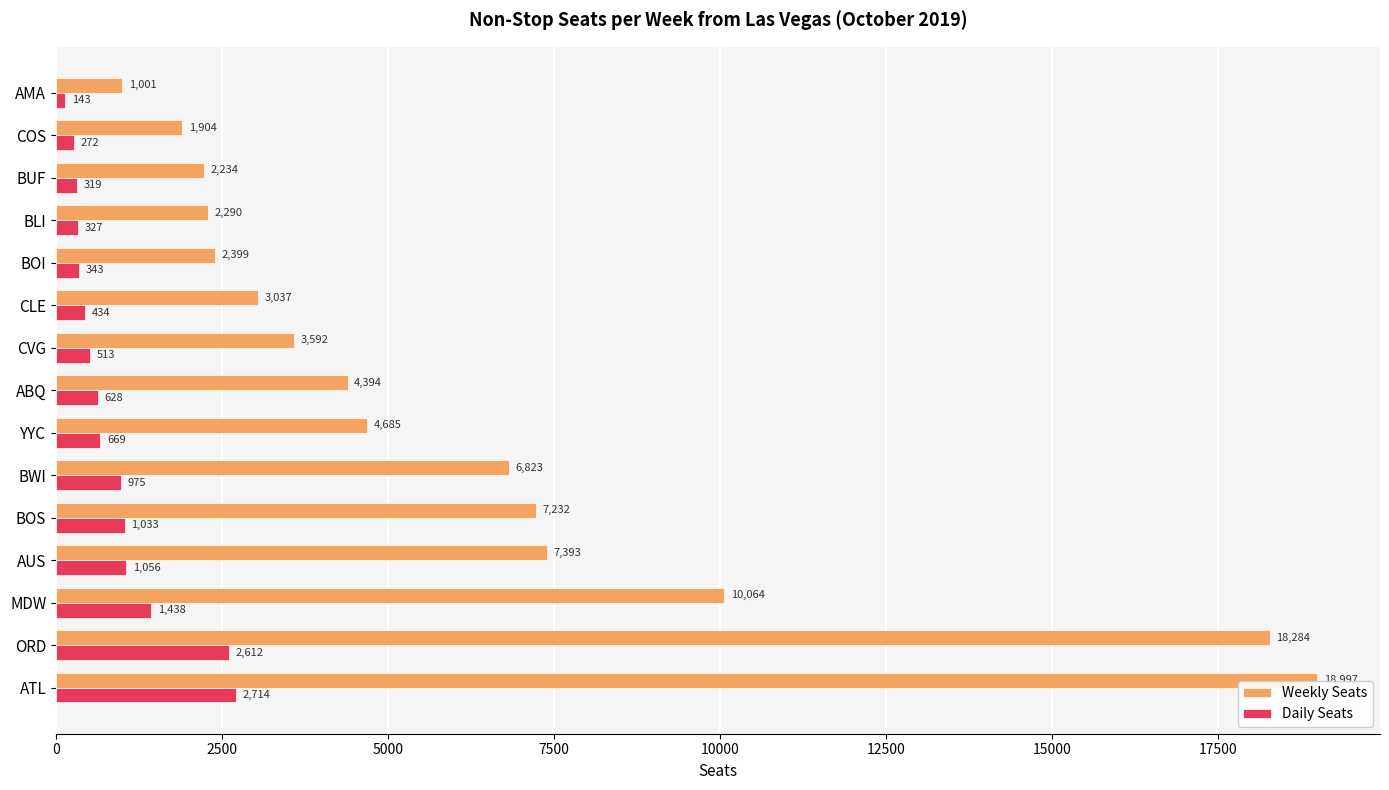

Read the Daily Seats value at BUF.

319.2